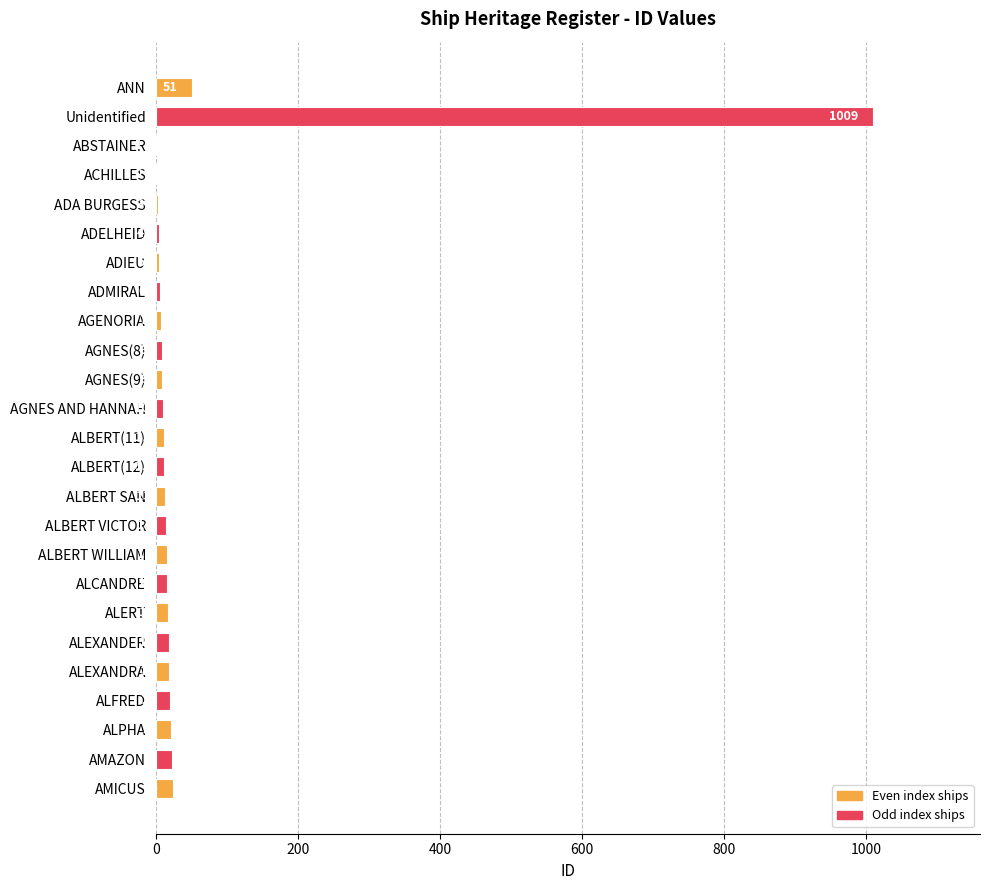

Between ALBERT VICTOR and ALBERT(12), which is larger?

ALBERT VICTOR